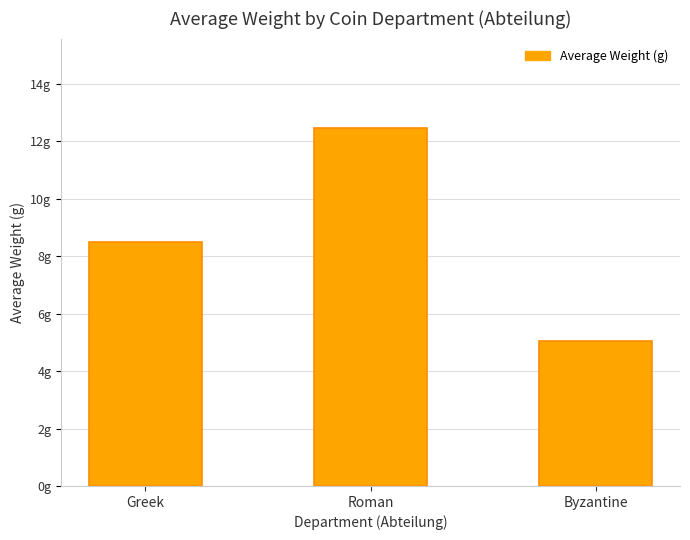

What value does the data have at Greek?

8.5